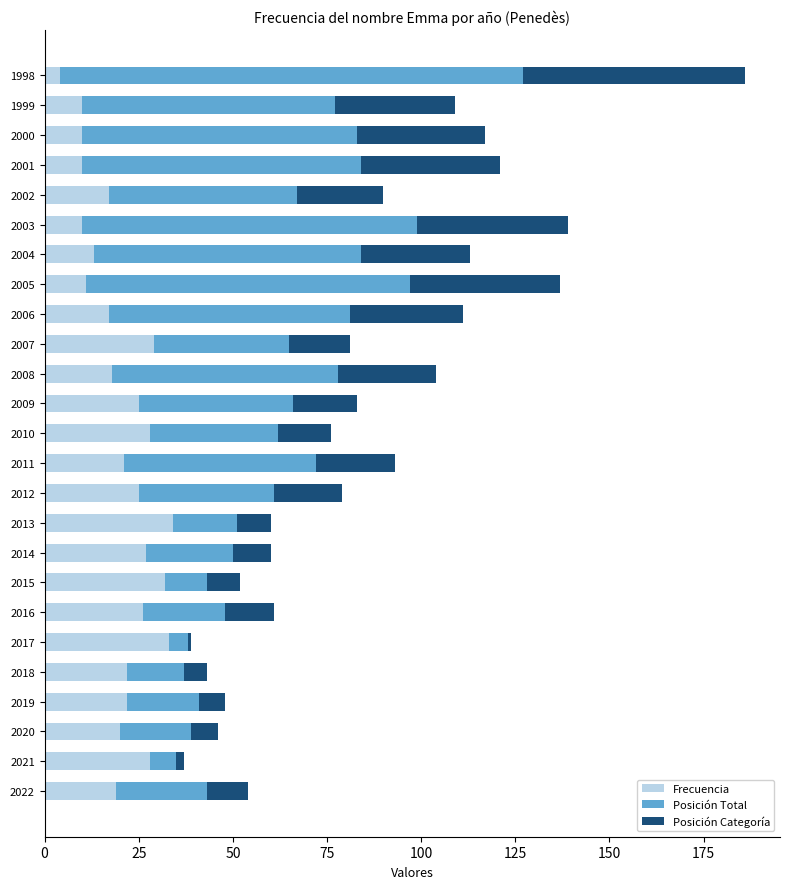

What is the average value of the Frecuencia series?

20